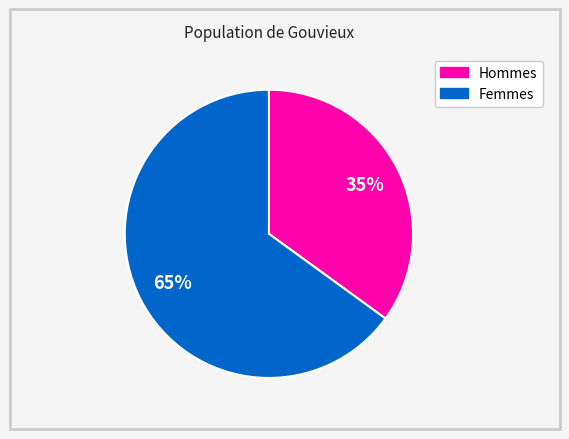

Does any single category account for the majority?

Yes